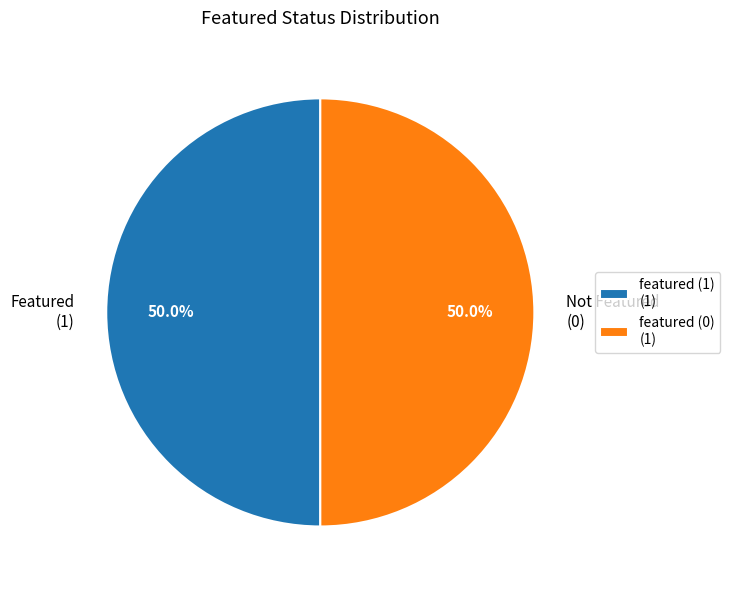

What portion of the pie excludes featured (1)?

50.0%